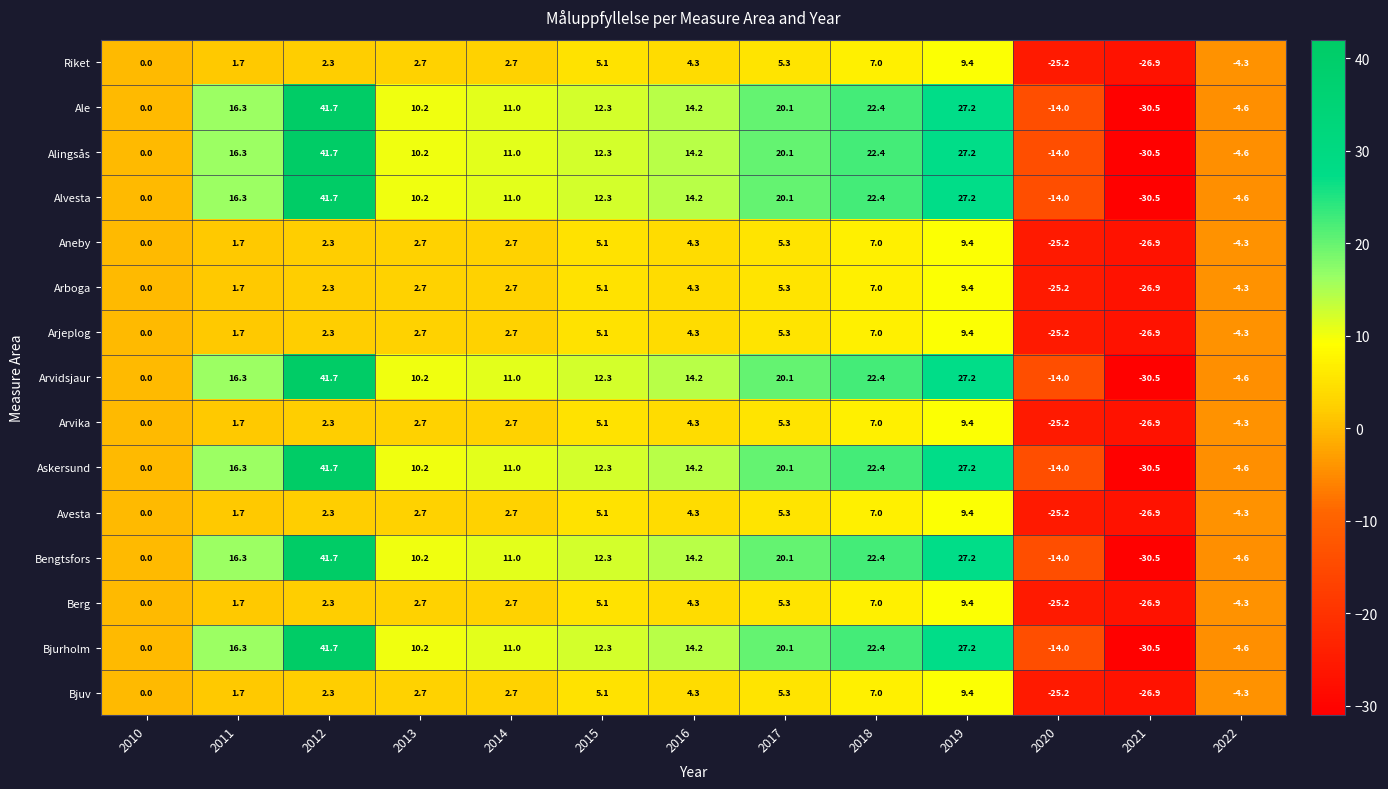

What is the spread (max minus min) of values at 2012?

39.4